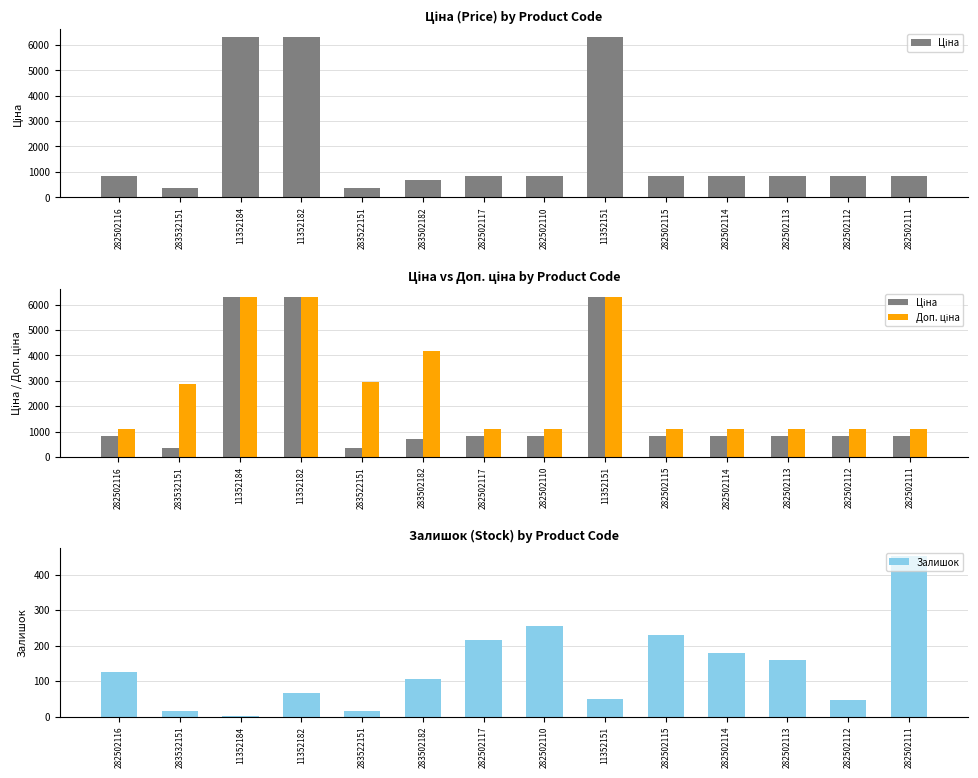

Is the value of Ціна at 282502112 greater than the value of Залишок at 11352182?

Yes